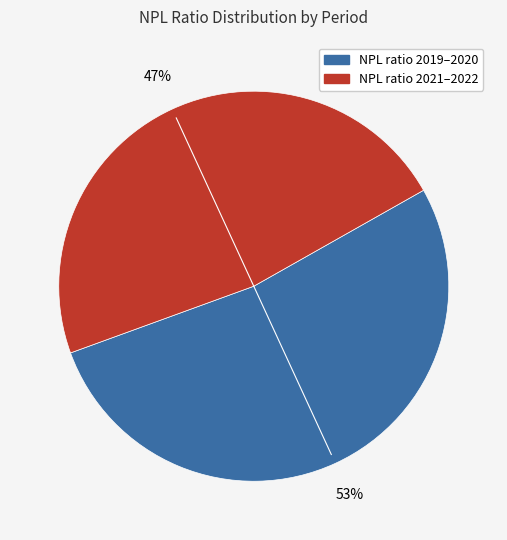

To the nearest percent, what is the average slice percentage?

50%